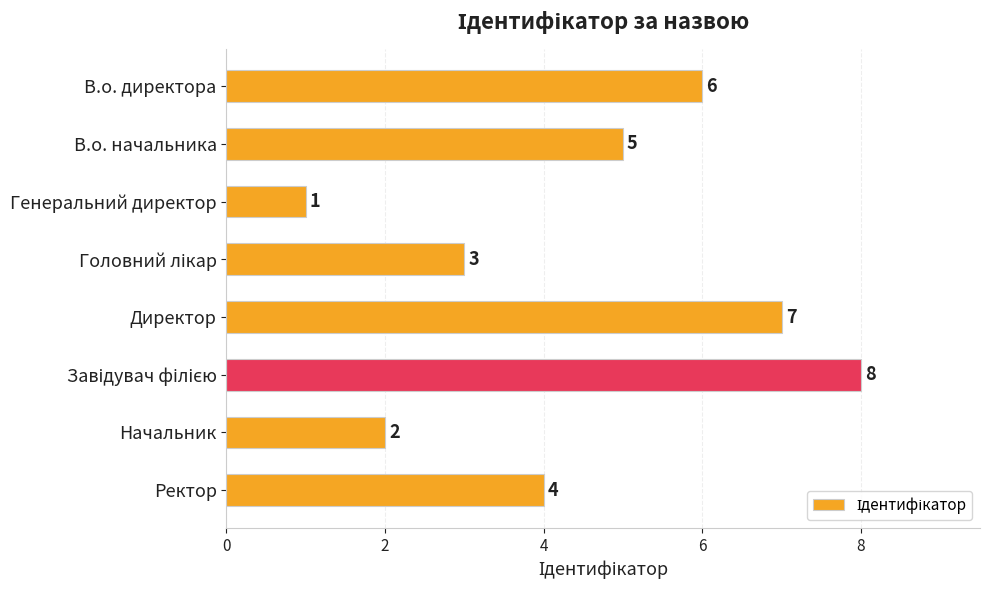

At which label is the value closest to 4?

Ректор